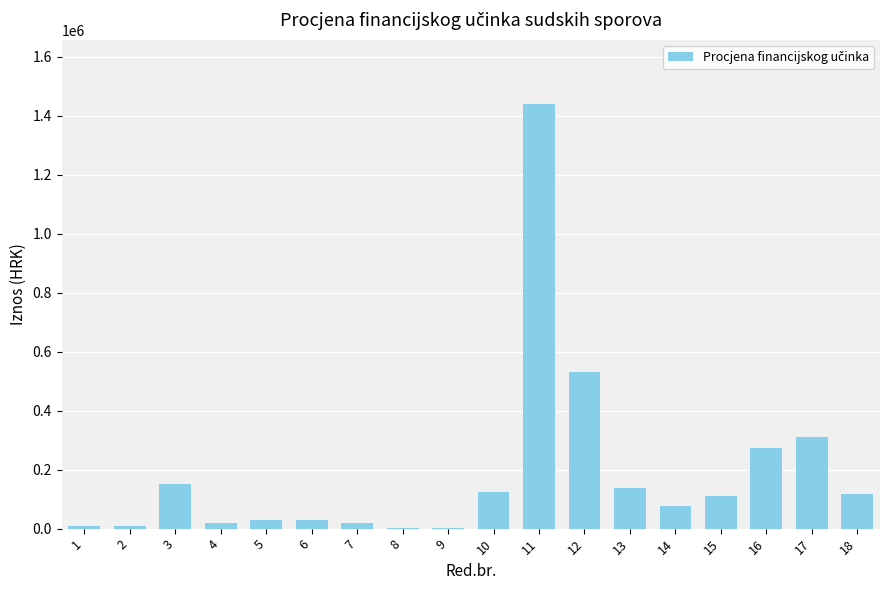

What is the approximate value at 4?

20000.0